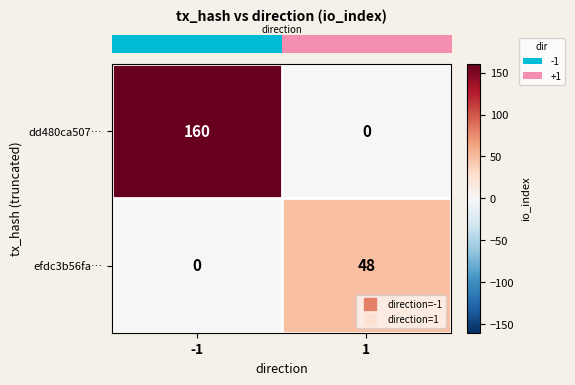

Reading left to right, extract all data points from this chart.

dd480ca507…: -1=160	1=0
efdc3b56fa…: -1=0	1=48